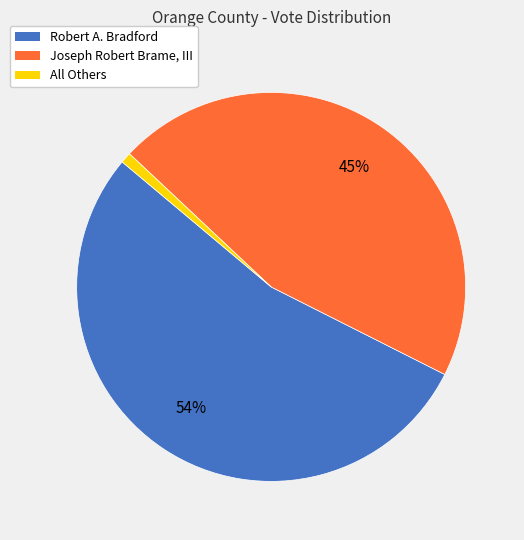

Combined, do Robert A. Bradford and Joseph Robert Brame, III account for over 50%?

Yes